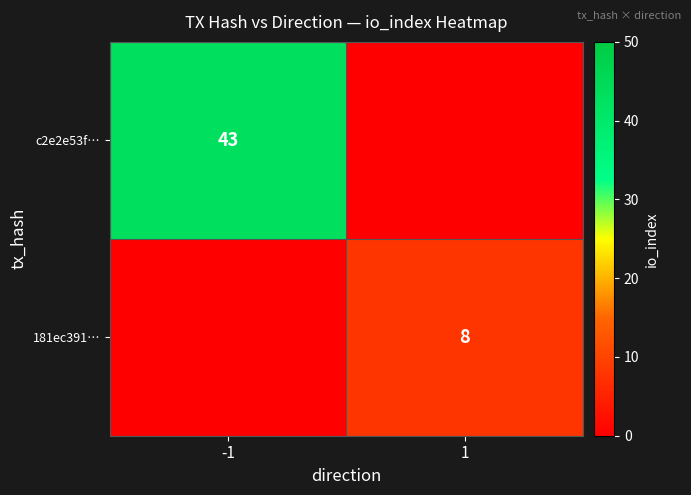

The value of 181ec391… at 1 is 8. True or false?

True